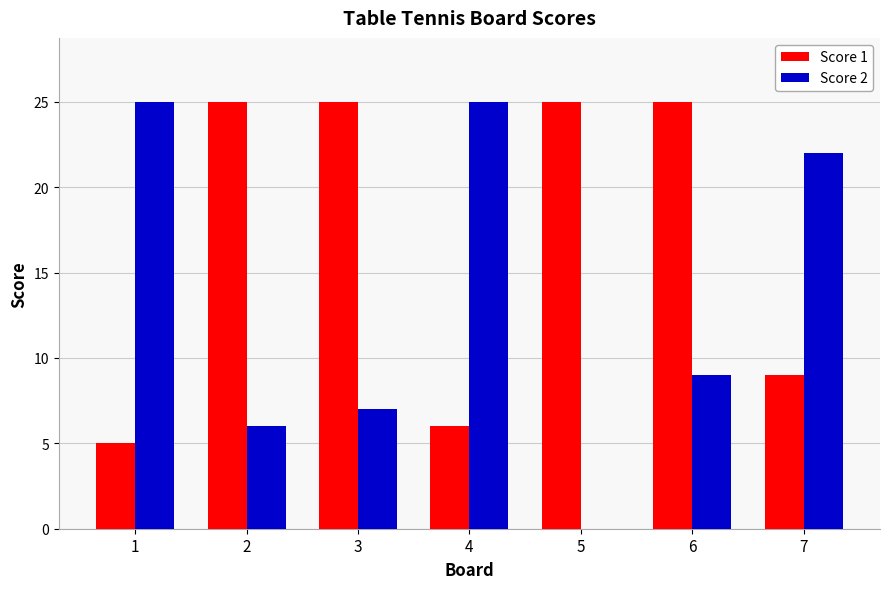

How many values in Score 2 are above zero?

6